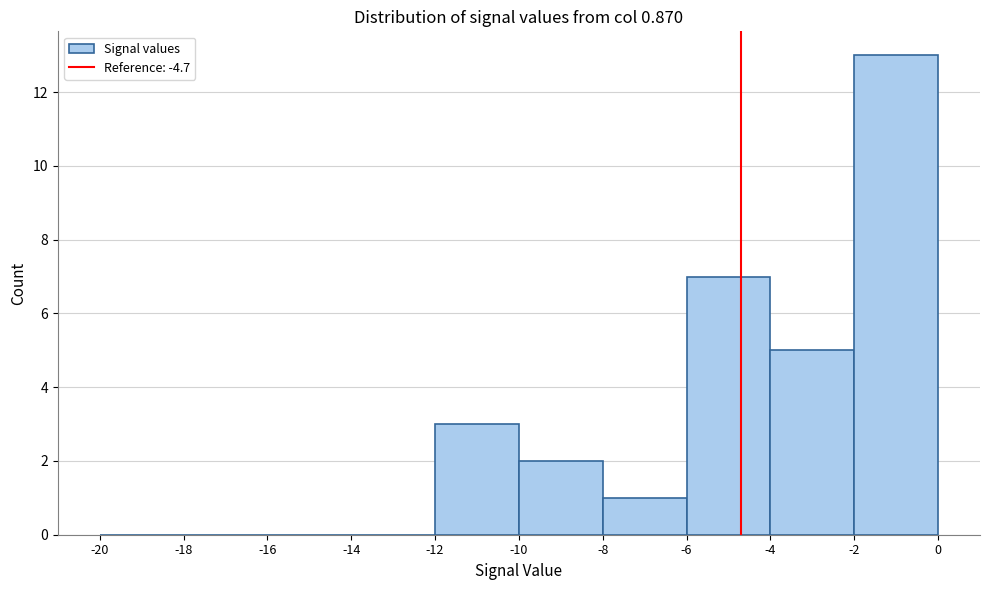

Over which range of the x-axis is the bar tallest?

-2 to 0